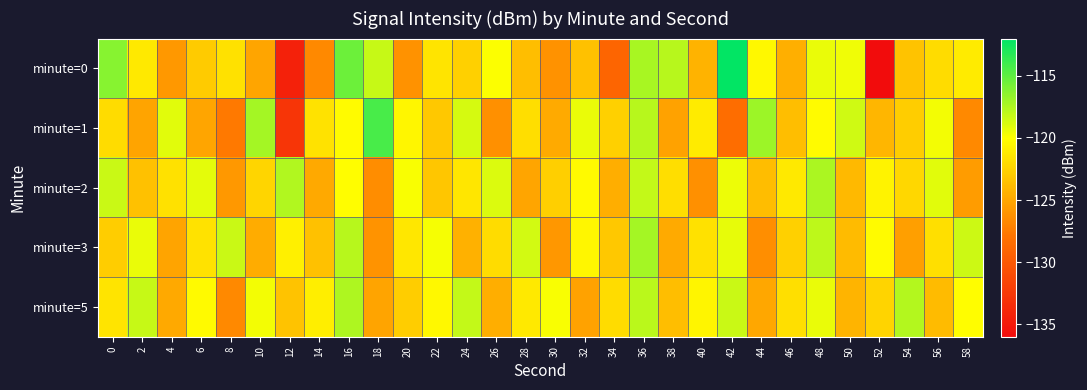

Reading left to right, what are all the values shown in this chart?

minute=0: 0=-116.3	2=-121.2	4=-125.9	6=-123.0	8=-121.7	10=-125.1	12=-134.4	14=-126.6	16=-115.5	18=-118.2	20=-126.2	22=-121.5	24=-122.6	26=-119.9	28=-123.7	30=-126.2	32=-123.5	34=-129.0	36=-117.3	38=-117.8	40=-124.4	42=-112.2	44=-120.3	46=-124.5	48=-119.3	50=-119.6	52=-136.2	54=-123.4	56=-122.0	58=-121.2
minute=1: 0=-122.0	2=-125.2	4=-119.1	6=-125.1	8=-127.7	10=-117.2	12=-132.7	14=-121.6	16=-120.2	18=-114.3	20=-120.5	22=-123.1	24=-118.7	26=-126.3	28=-121.9	30=-124.8	32=-119.4	34=-122.6	36=-117.8	38=-125.3	40=-121.1	42=-128.4	44=-116.9	46=-123.7	48=-120.2	50=-118.5	52=-124.1	54=-122.8	56=-119.6	58=-126.7
minute=2: 0=-118.3	2=-123.5	4=-121.7	6=-119.2	8=-125.8	10=-122.4	12=-117.6	14=-124.9	16=-120.1	18=-126.5	20=-119.8	22=-123.2	24=-121.4	26=-118.9	28=-125.1	30=-122.7	32=-120.3	34=-124.6	36=-118.1	38=-121.9	40=-126.3	42=-119.5	44=-123.8	46=-121.2	48=-117.4	50=-124.0	52=-120.7	54=-122.3	56=-119.1	58=-125.6
minute=3: 0=-122.8	2=-119.4	4=-125.2	6=-121.6	8=-118.3	10=-124.7	12=-120.9	14=-123.5	16=-117.8	18=-126.1	20=-121.3	22=-119.7	24=-124.4	26=-122.0	28=-118.6	30=-125.9	32=-120.5	34=-123.1	36=-117.2	38=-124.8	40=-121.7	42=-119.3	44=-126.4	46=-122.6	48=-118.0	50=-123.9	52=-120.2	54=-125.5	56=-121.8	58=-118.4
minute=5: 0=-121.5	2=-118.2	4=-124.9	6=-120.3	8=-126.7	10=-119.6	12=-123.4	14=-121.0	16=-117.5	18=-125.2	20=-122.8	22=-120.4	24=-118.1	26=-124.6	28=-121.2	30=-119.8	32=-125.3	34=-122.0	36=-117.9	38=-123.7	40=-120.6	42=-118.3	44=-125.0	46=-121.8	48=-119.4	50=-124.2	52=-122.5	54=-117.7	56=-123.9	58=-120.1